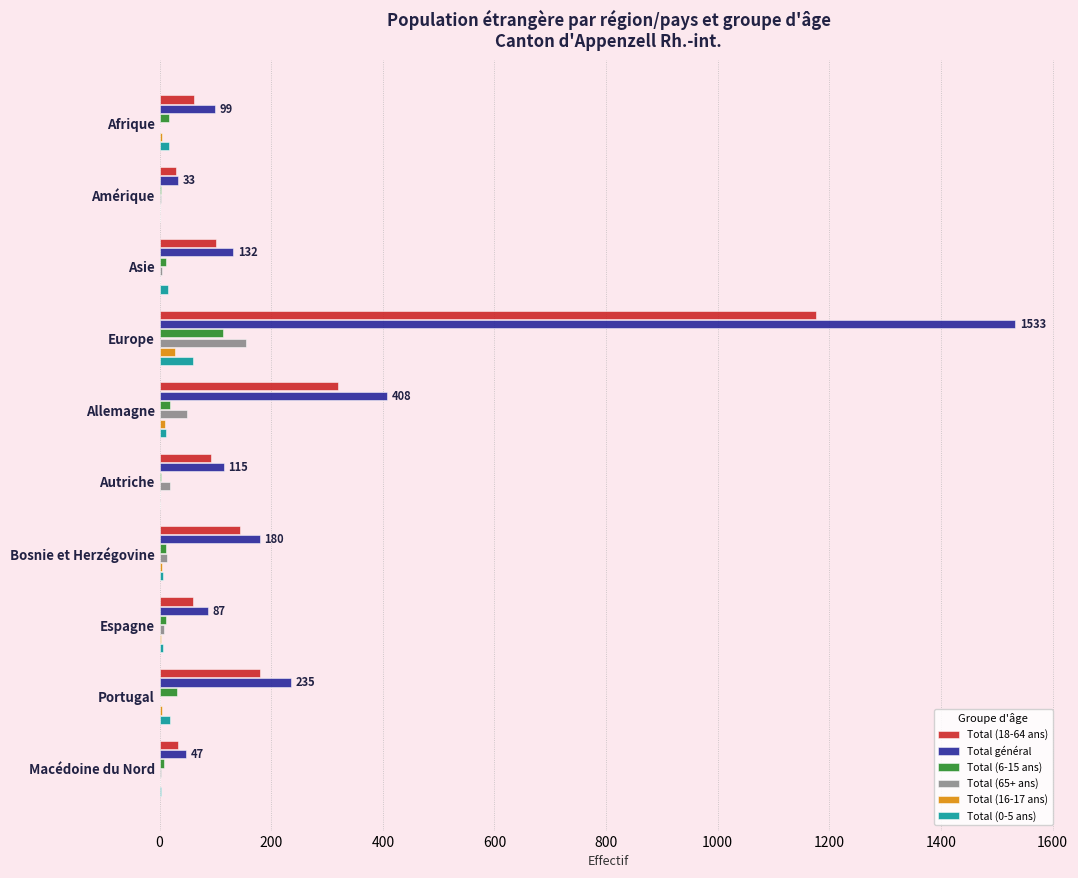

Which category has the highest value across all series?

Europe